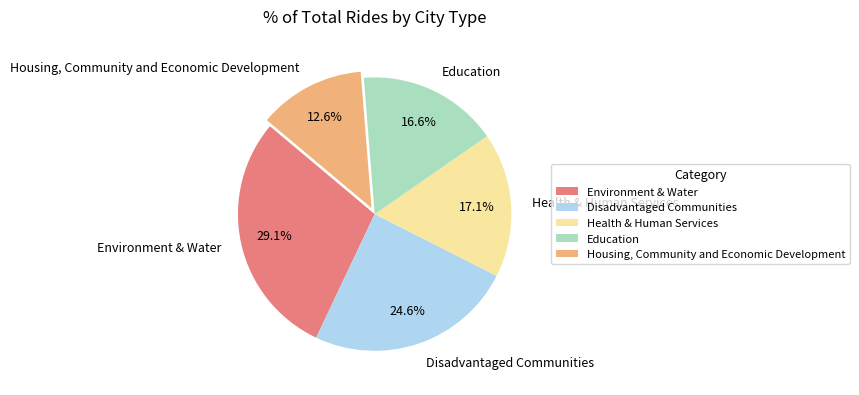

Does Disadvantaged Communities account for over 50% of the chart?

No